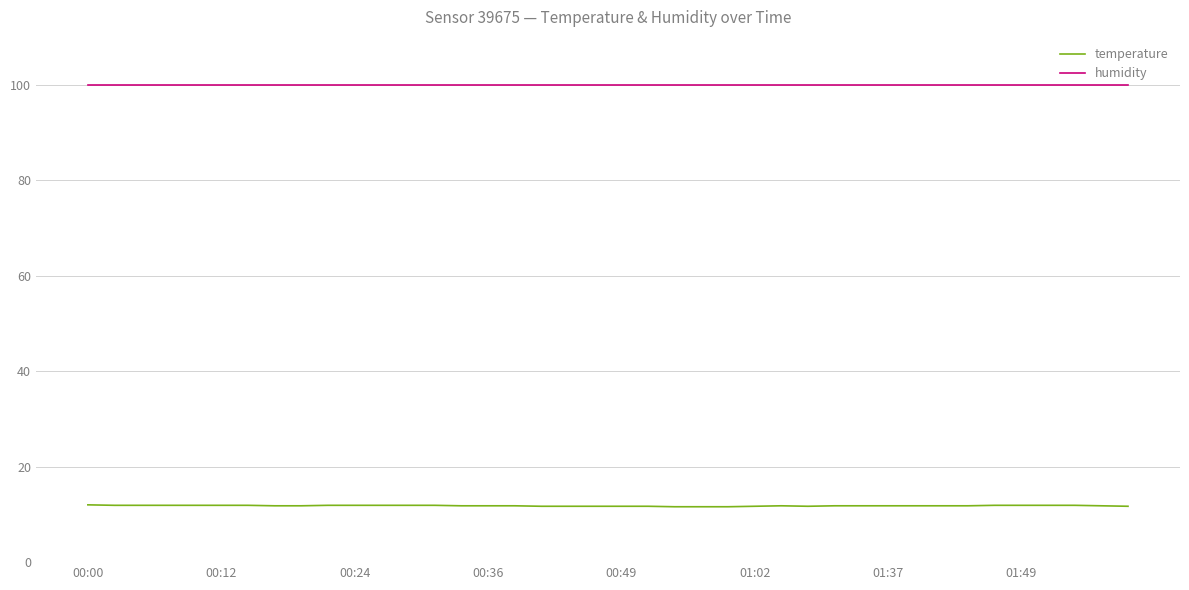

Does the chart have visible grid lines?

Yes